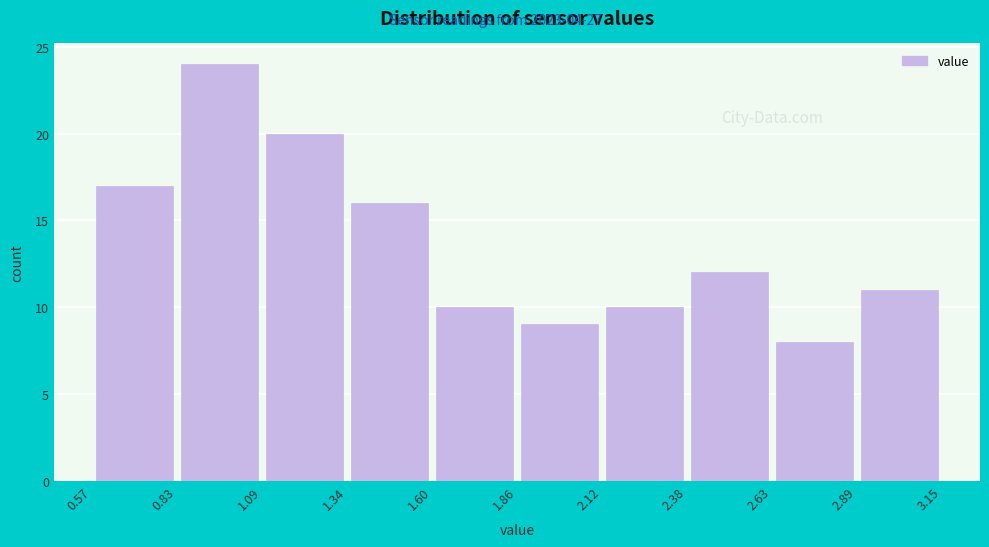

Reading left to right, list every bar in this chart as the range it spans on the x-axis followed by its height. The values are not printed on the chart, so give them approximately, as read against the axis.

0.57 to 0.83: 17
0.83 to 1.09: 24
1.09 to 1.34: 20
1.34 to 1.60: 16
1.60 to 1.86: 10
1.86 to 2.12: 9
2.12 to 2.38: 10
2.38 to 2.63: 12
2.63 to 2.89: 8
2.89 to 3.15: 11